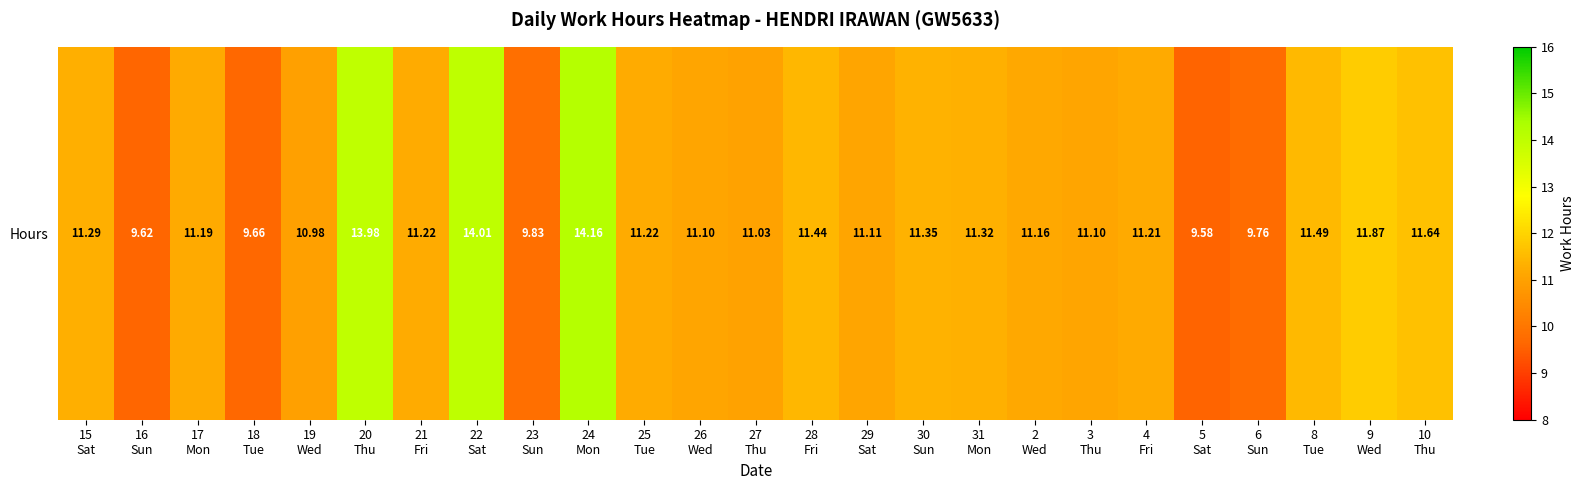

Where does the data first go above 11?

15
Sat